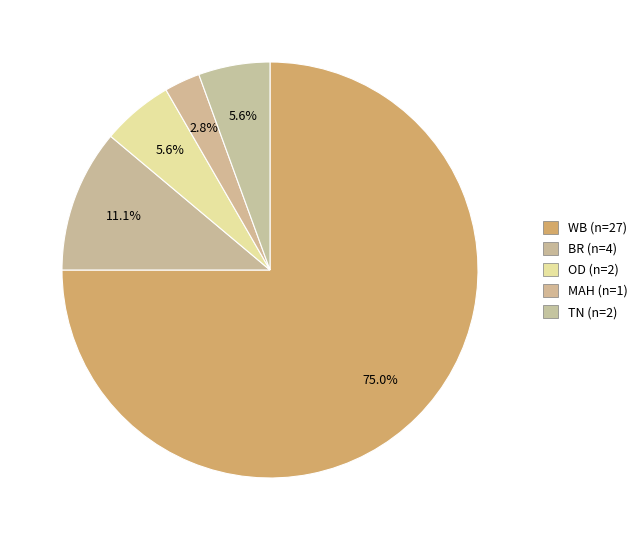

What is the smallest slice in the pie chart?

MAH